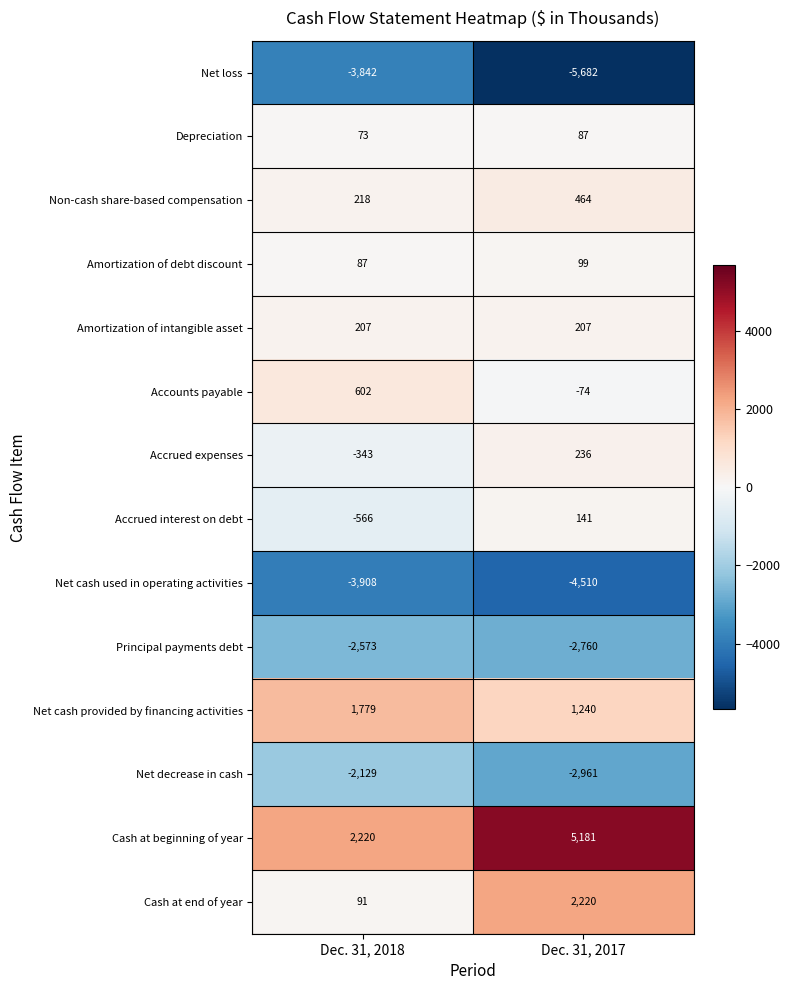

Which series has the largest total across all categories?

Cash at beginning of year